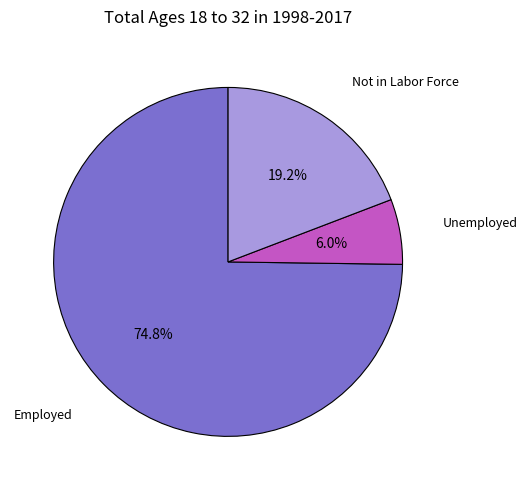

What percentage is the Not in Labor Force slice, to the nearest percent?

19%